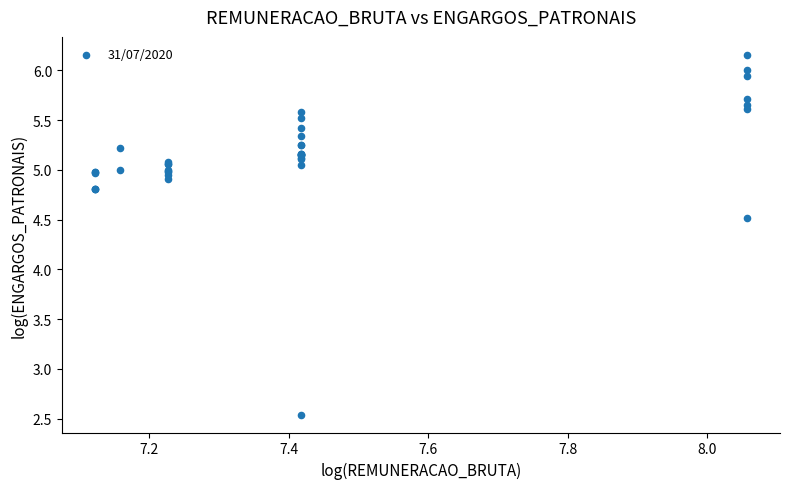

What Y value in the scatter plot is closest to 4?

4.5